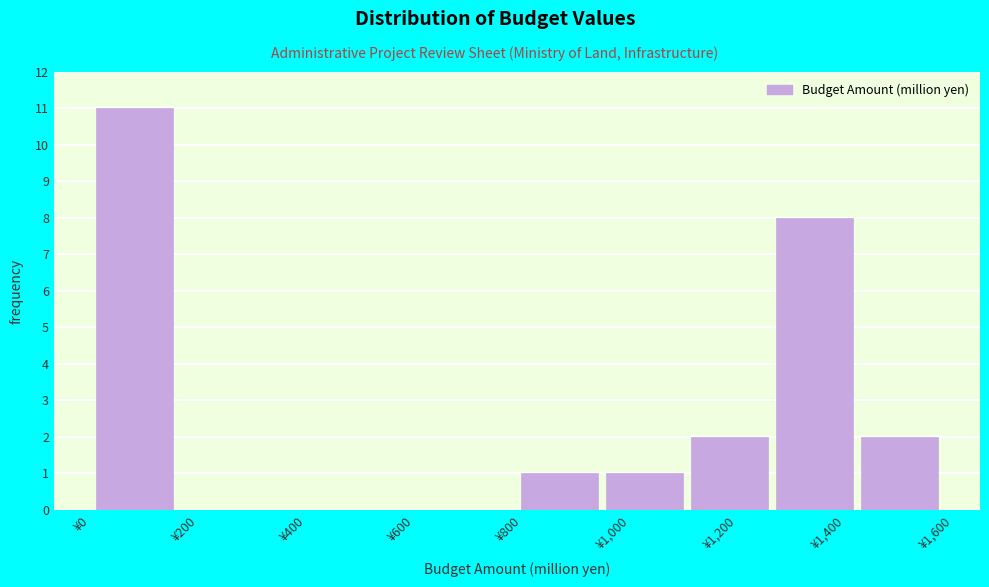

Reading left to right, list every bar in this chart as the range it spans on the x-axis followed by its height. Neither the bar edges nor the heights are printed on the chart, so give them approximately, as read against the axes.

0 to 160: 11
160 to 320: 0
320 to 480: 0
480 to 640: 0
640 to 800: 0
800 to 960: 1
960 to 1120: 1
1120 to 1280: 2
1280 to 1420: 8
1420 to 1580: 2